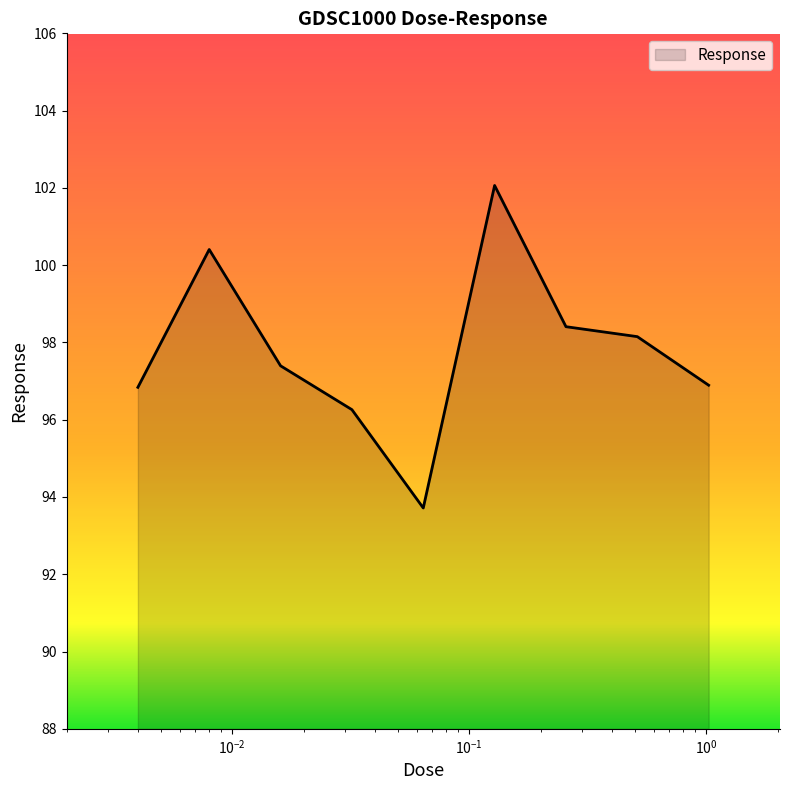

How many interior local peaks (higher than both neighbors) does the data have?

2